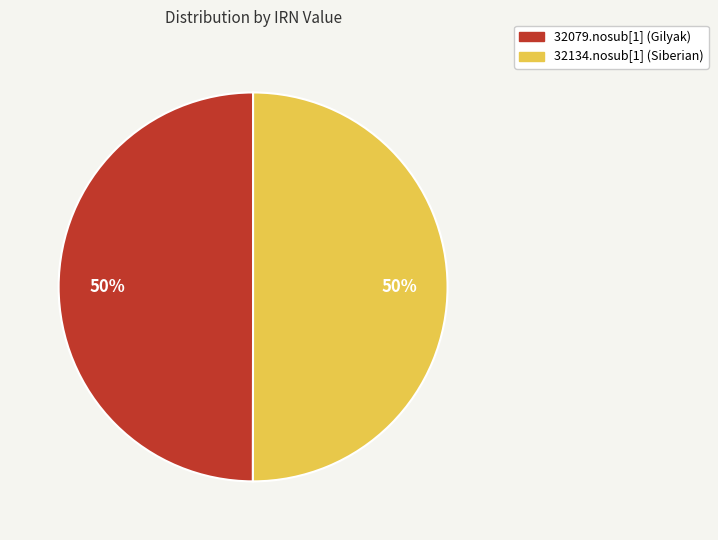

What percentage is the 32079.nosub[1] (Gilyak) slice, to the nearest percent?

50%